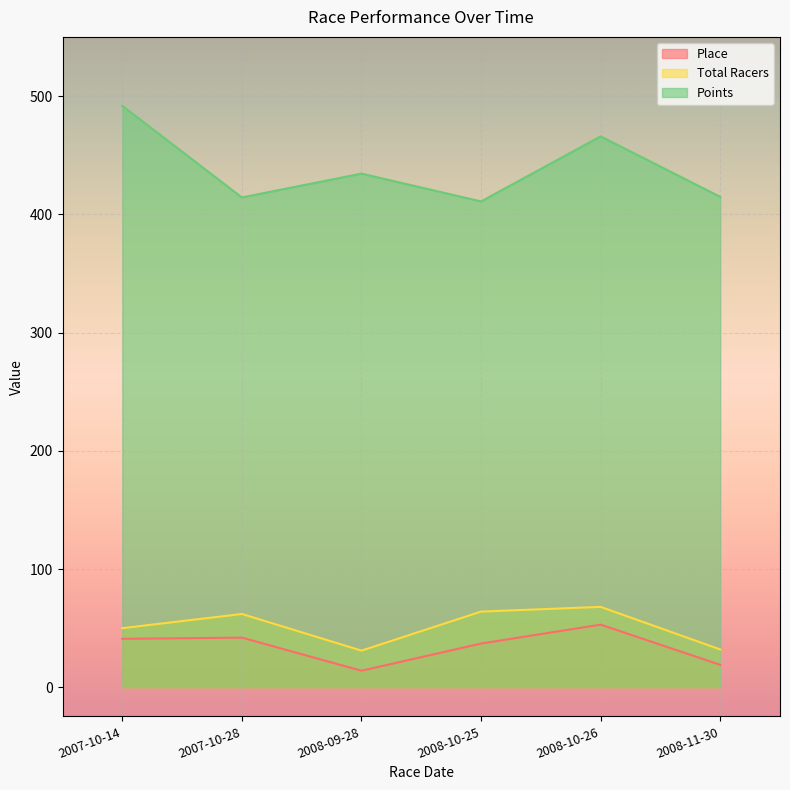

True or false: Points and Total Racers intersect in this chart.

False